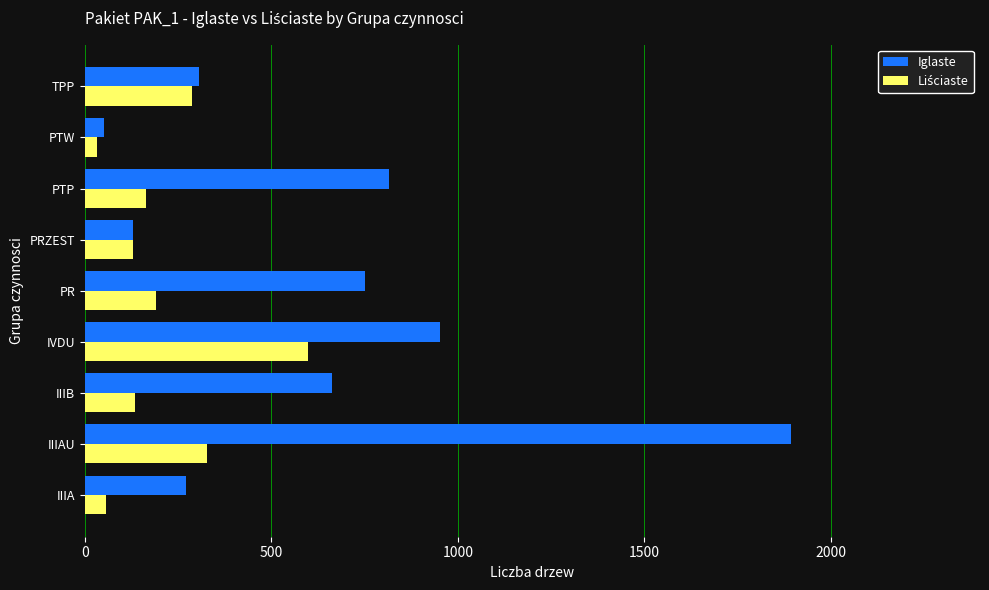

At how many categories does at least one series exceed 1768?

1